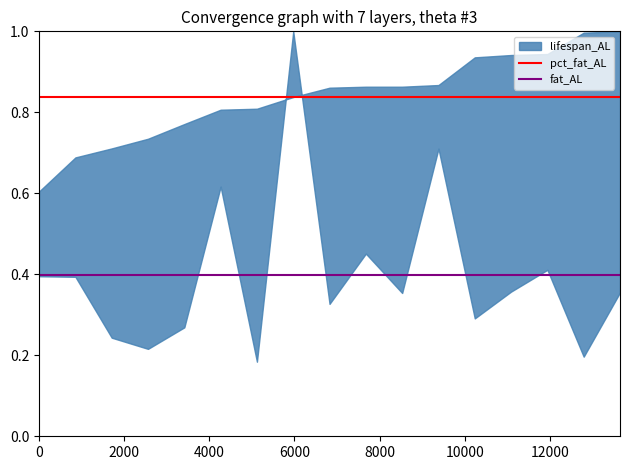

Which series has the largest total across all categories?

pct_fat_AL